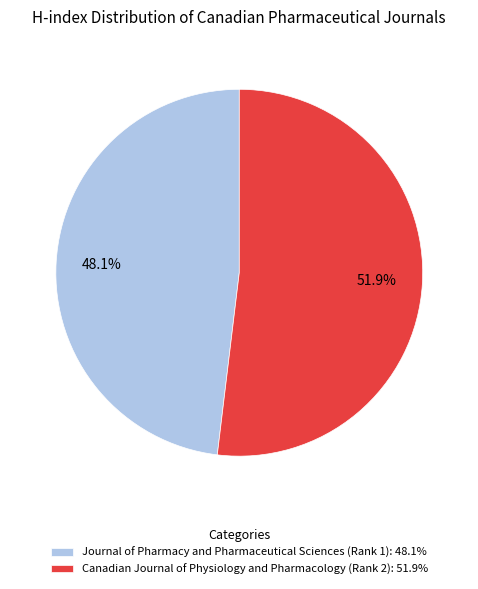

Combined, do Journal of Pharmacy and Pharmaceutical Sciences (Rank 1) and Canadian Journal of Physiology and Pharmacology (Rank 2) account for over 50%?

Yes